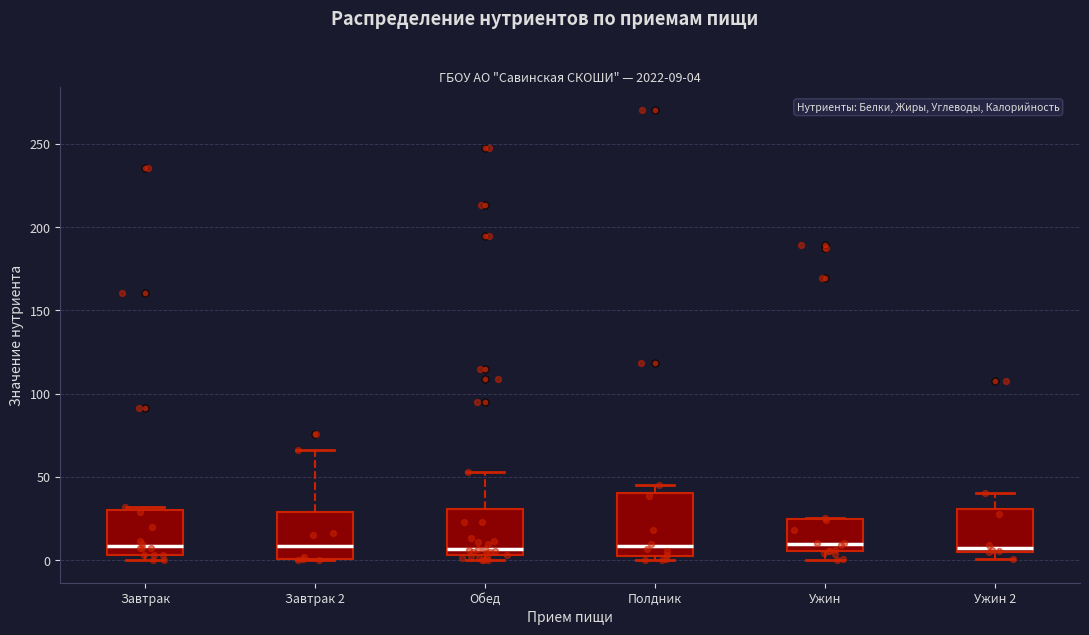

Comparing the boxes themselves (not the whiskers), which one is the tallest?

Полдник